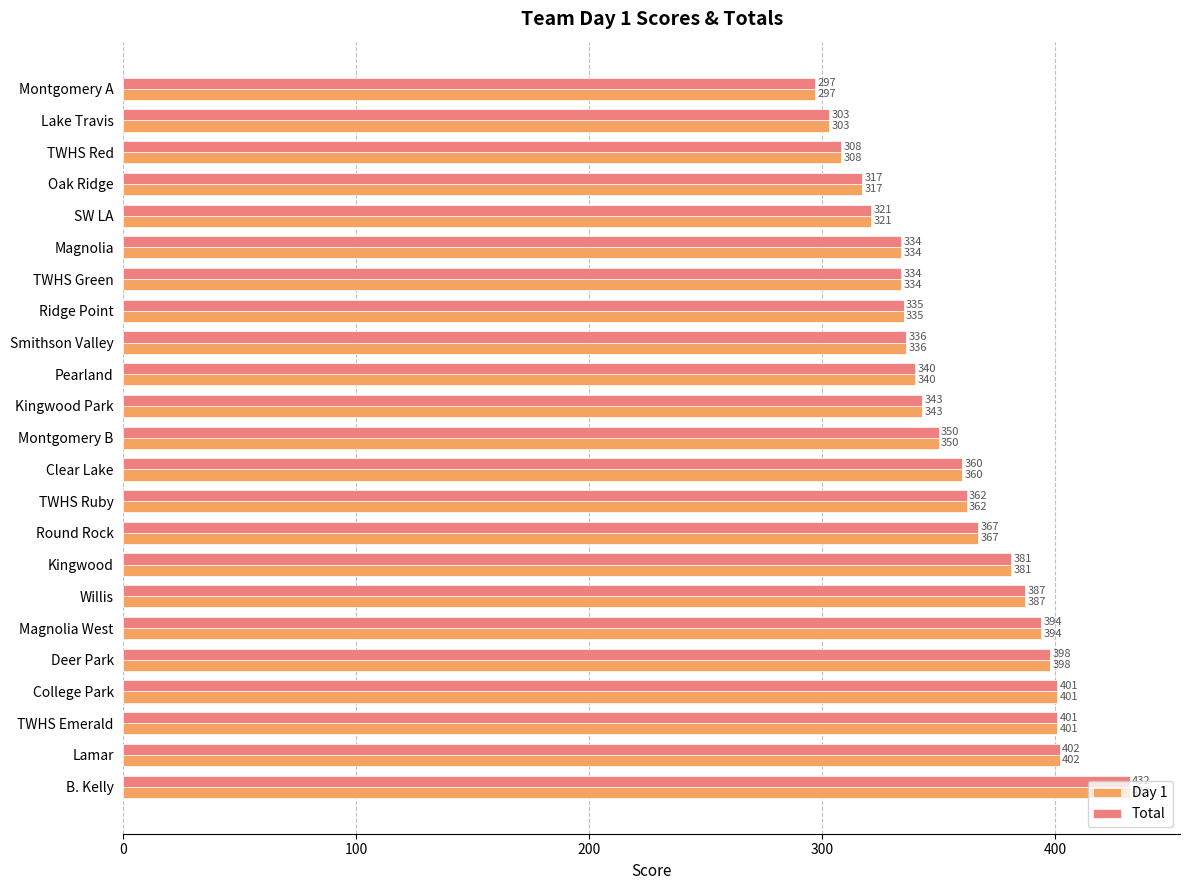

Is it true that Total equals 510 at SW LA?

False